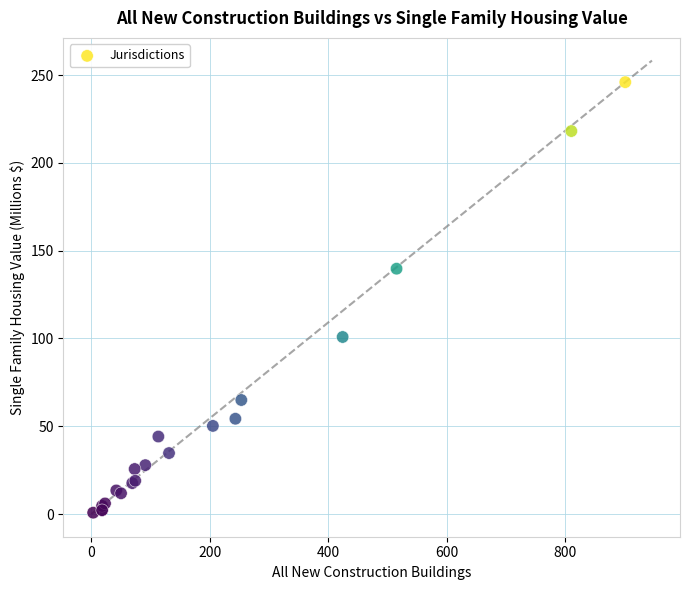

What Y value in the scatter plot is closest to 123?

139.7